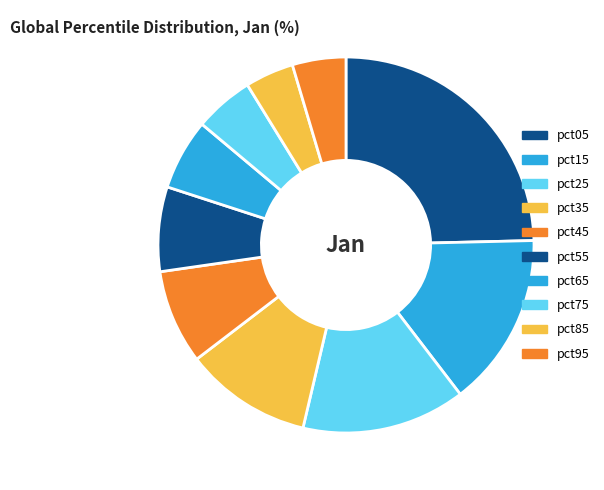

Does pct65 represent more than half of the total?

No